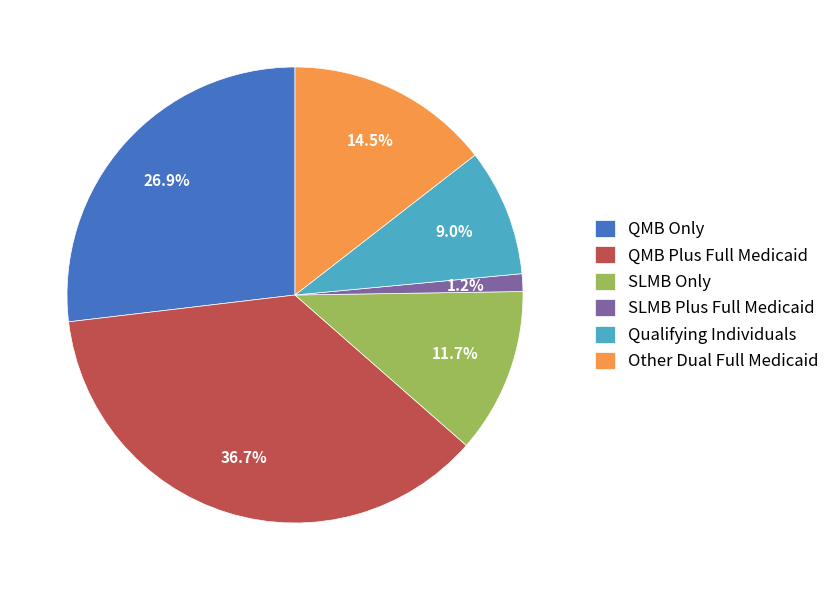

How many slices are in this pie chart?

6